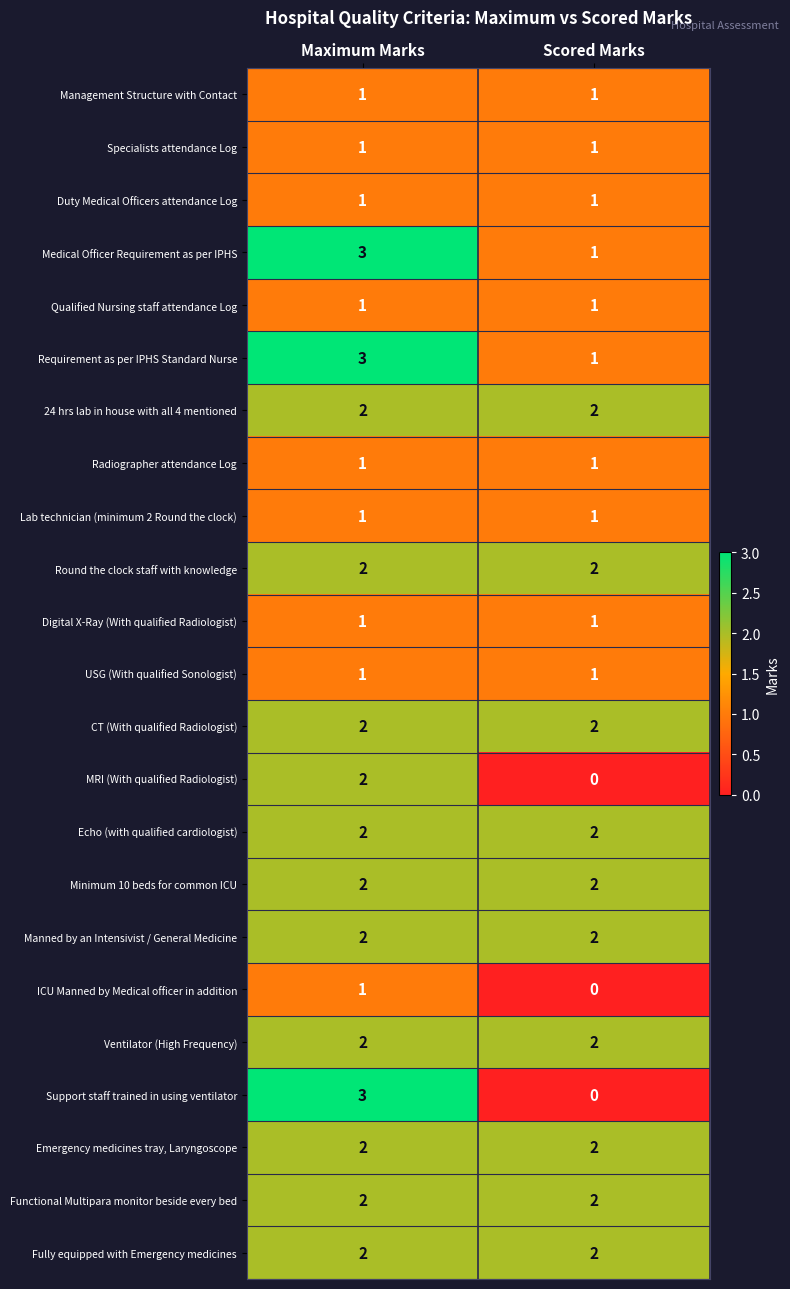

What is the greatest value displayed?

3